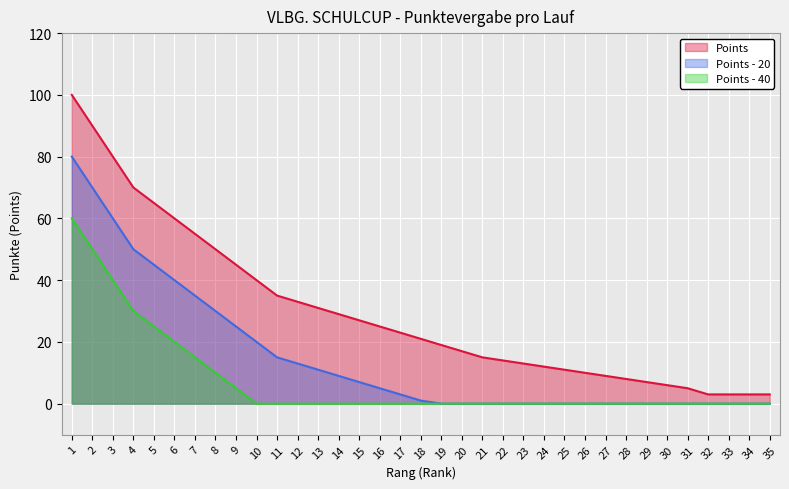

Reading right to left, extract all data points from this chart.

35=3	34=3	33=3	32=3	31=5	30=6	29=7	28=8	27=9	26=10	25=11	24=12	23=13	22=14	21=15	20=17	19=19	18=21	17=23	16=25	15=27	14=29	13=31	12=33	11=35	10=40	9=45	8=50	7=55	6=60	5=65	4=70	3=80	2=90	1=100